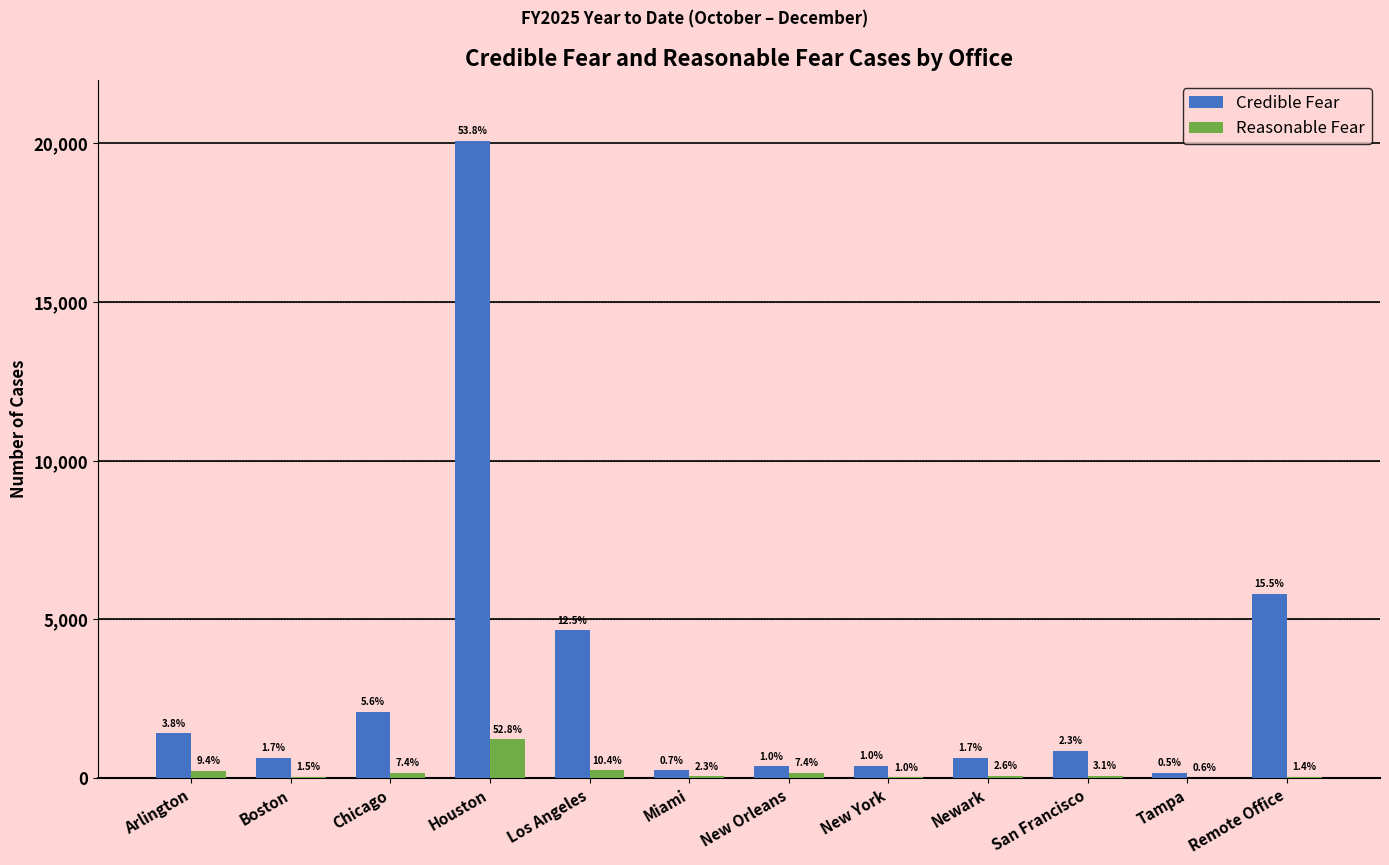

Rank the series by their maximum value, from highest to lowest.

Credible Fear, Reasonable Fear